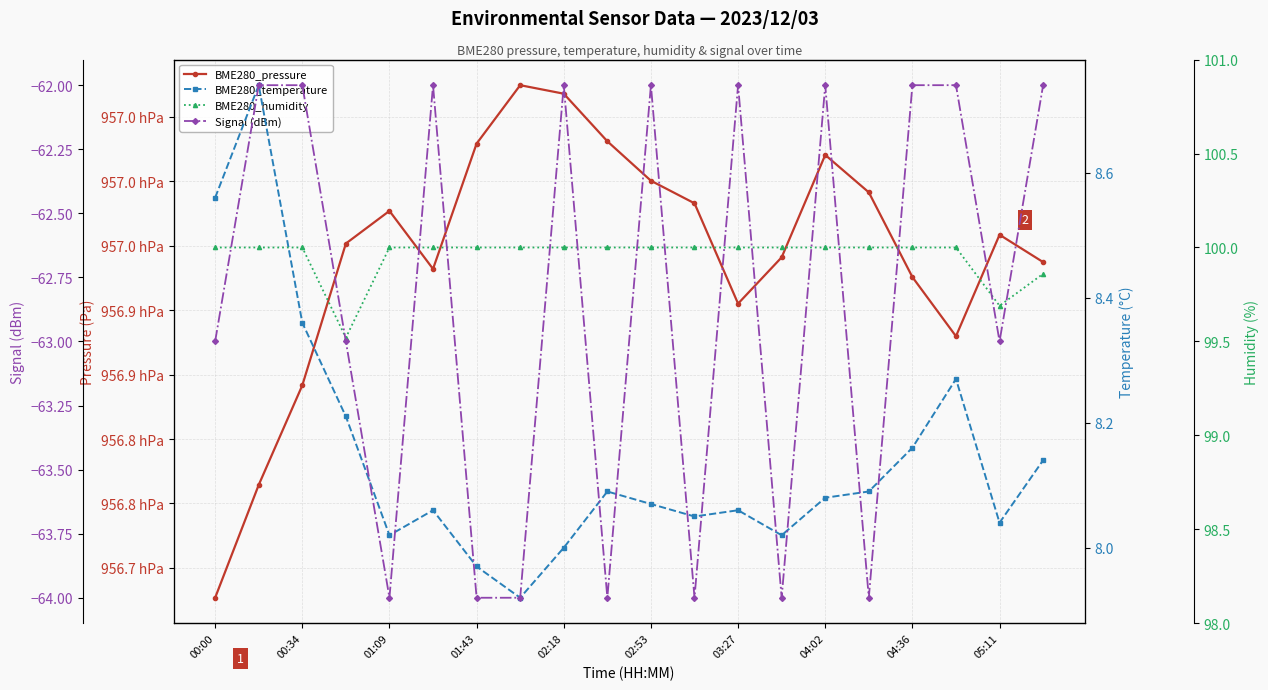

What position from the left is 11?

12